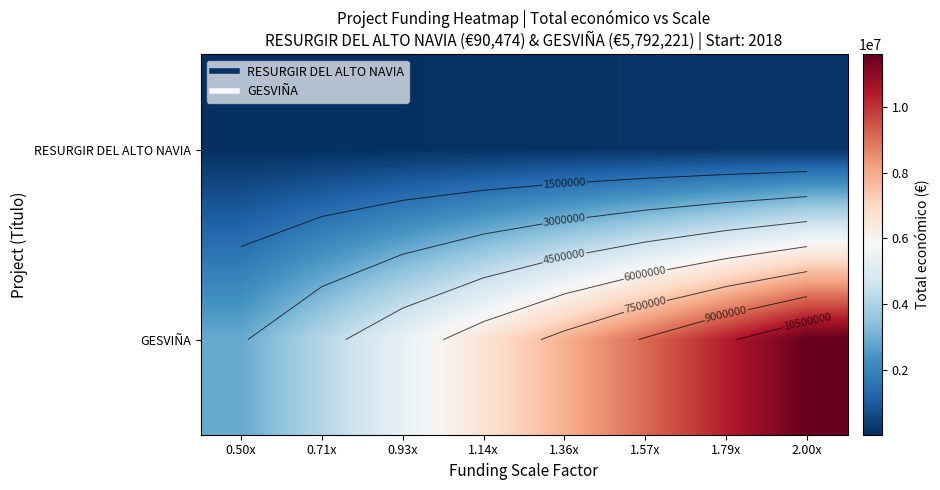

Read the RESURGIR DEL ALTO NAVIA value at 1.57x.

142173.4